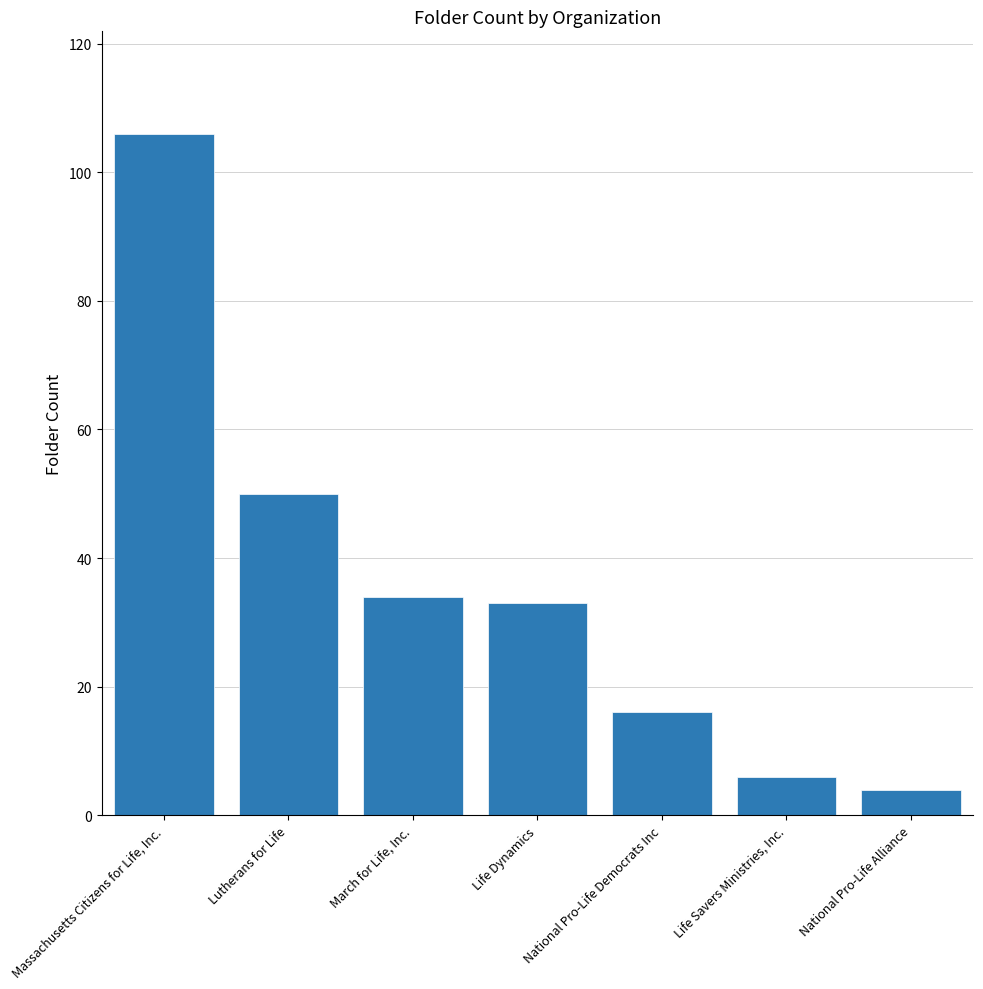

Reading right to left, transcribe all the data shown in this chart.

National Pro-Life Alliance=4	Life Savers Ministries, Inc.=6	National Pro-Life Democrats Inc=16	Life Dynamics=33	March for Life, Inc.=34	Lutherans for Life=50	Massachusetts Citizens for Life, Inc.=106